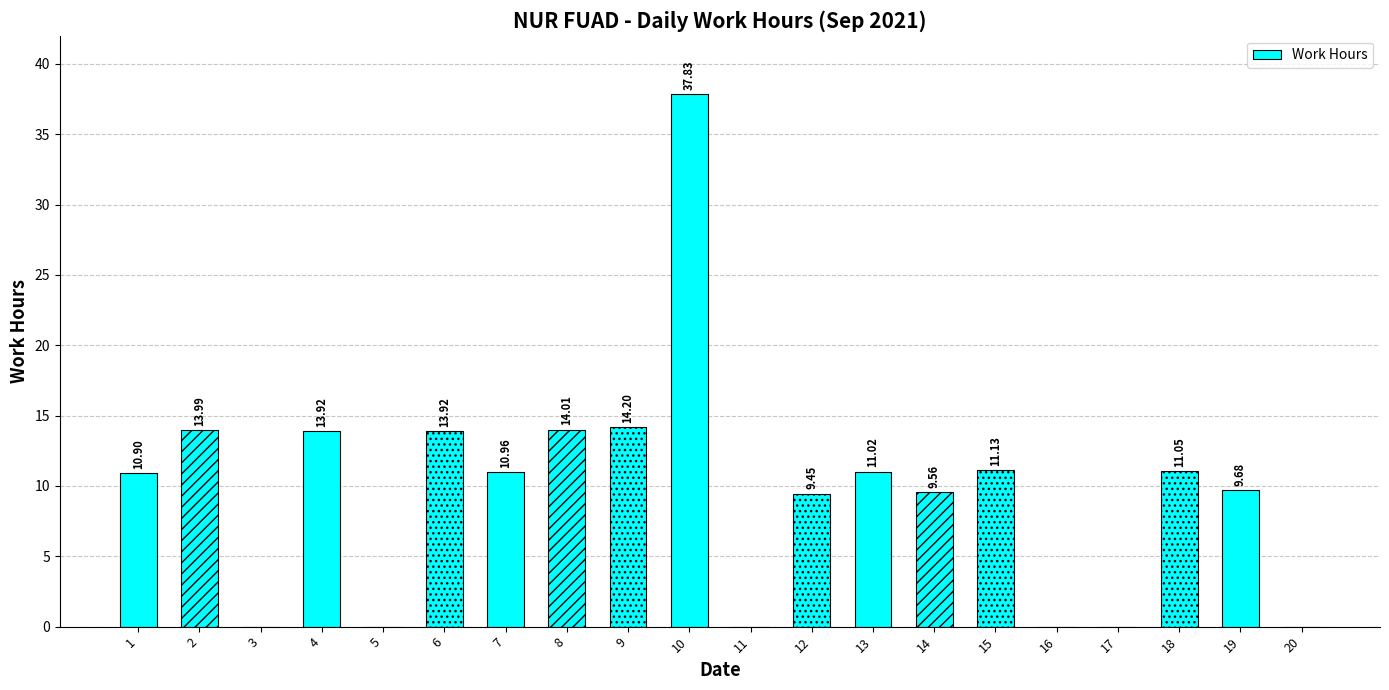

What is the change in value from 14 to 18?

+1.5